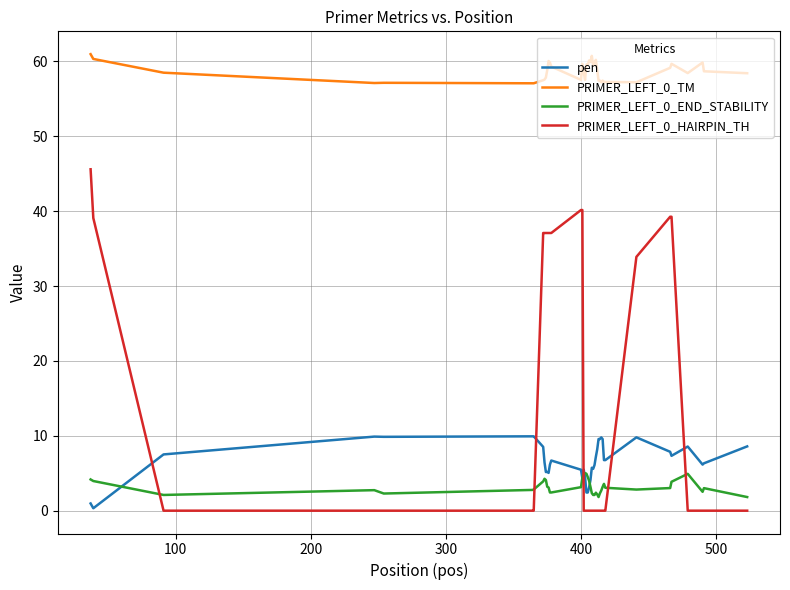

Which series has the widest spread of values?

PRIMER_LEFT_0_HAIRPIN_TH